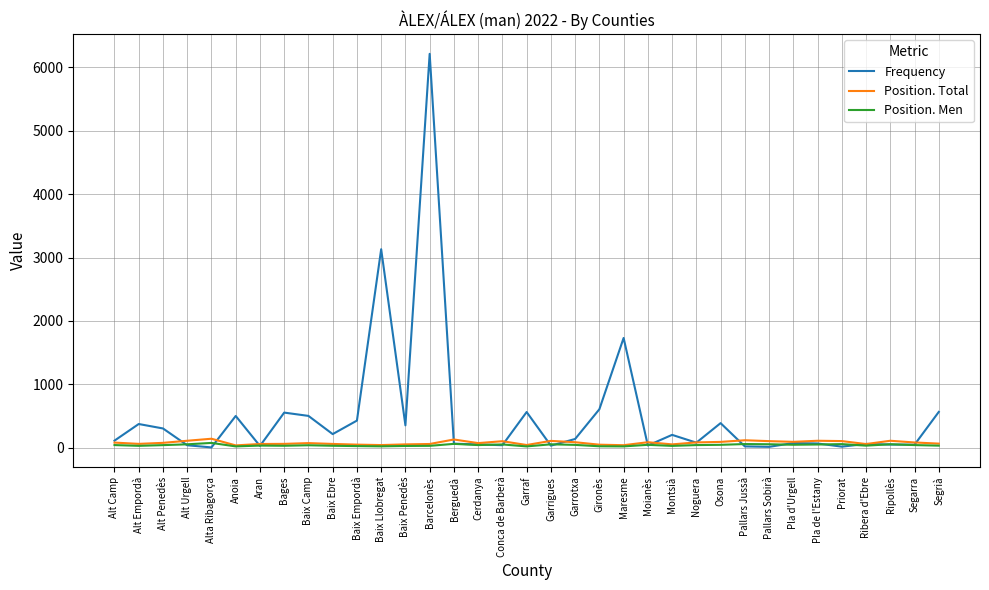

What is the total value across all series at Pla d'Urgell?

217